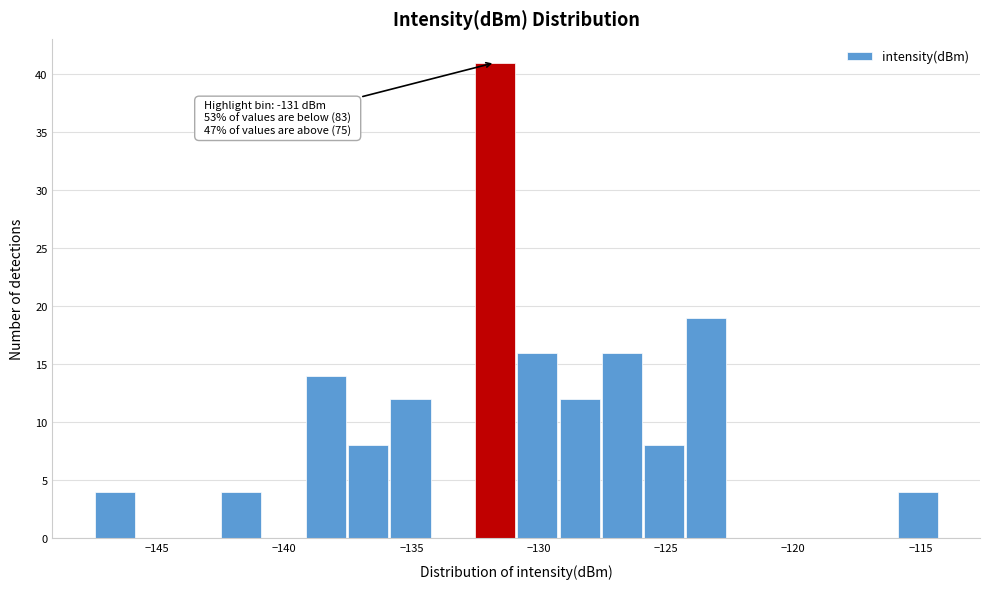

Around what value on the x-axis is the tallest bar? Give the approximate position of its centre, as read against the axis.

-131.5